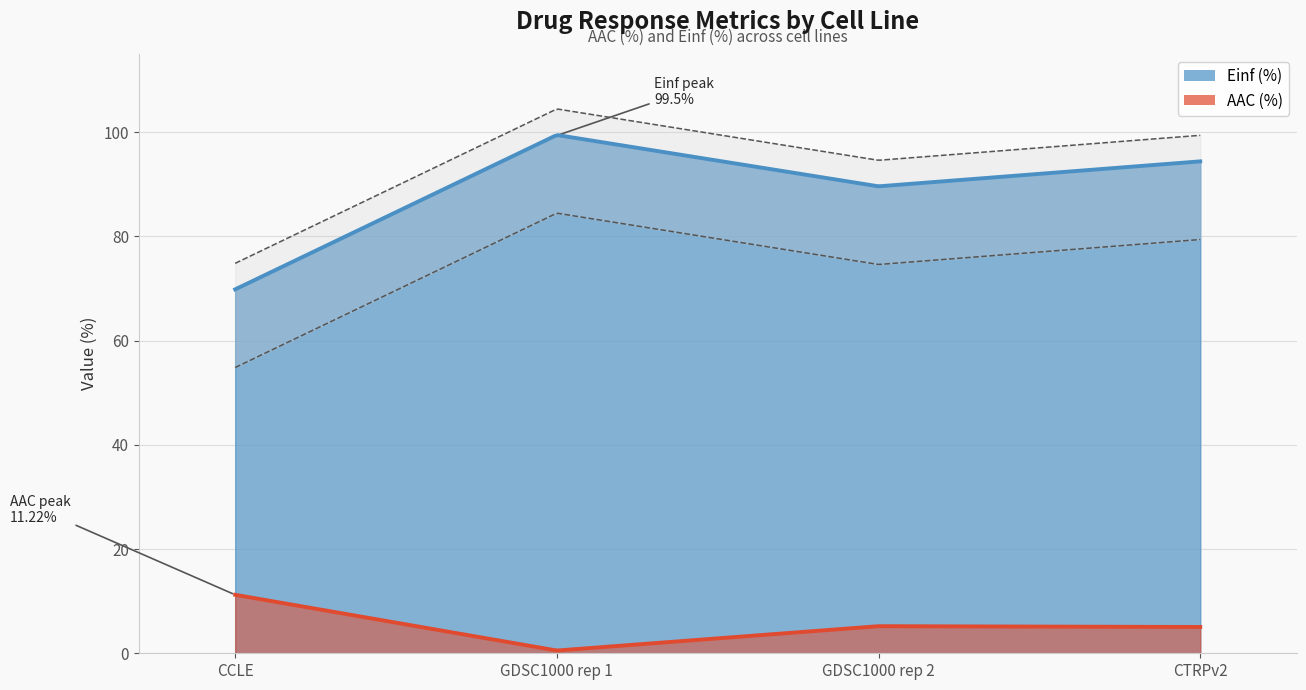

What is the label of the 3rd point from the left?

GDSC1000 rep 2